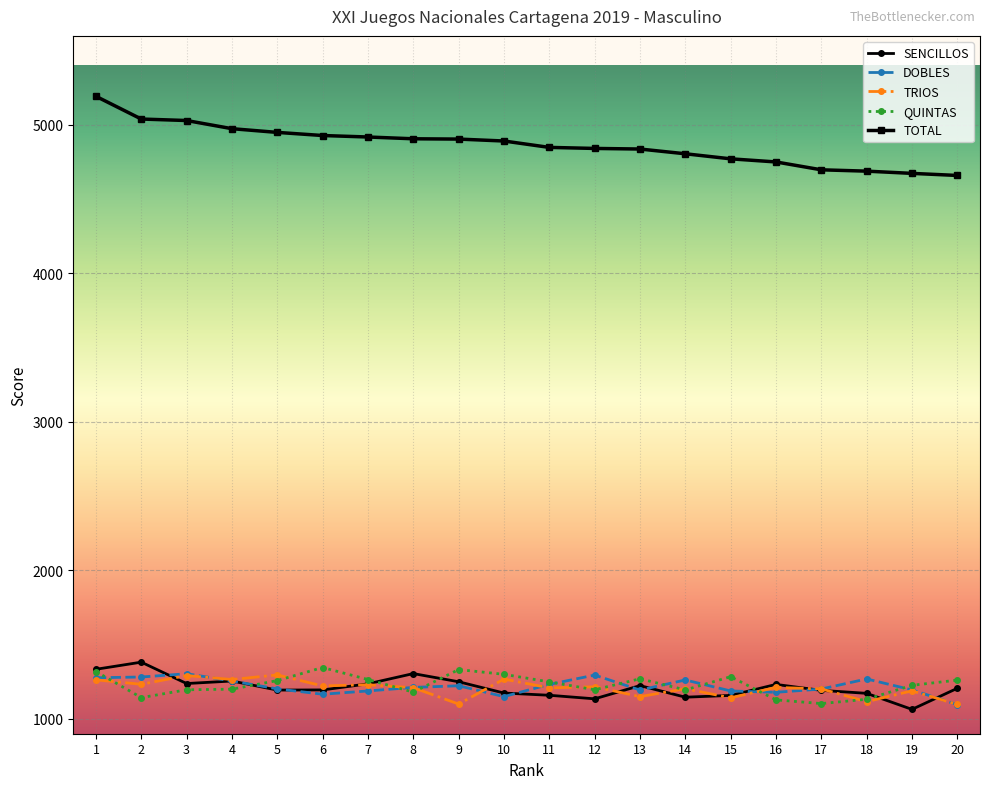

What is the difference between the maximum and second lowest values in the TRIOS series?

196